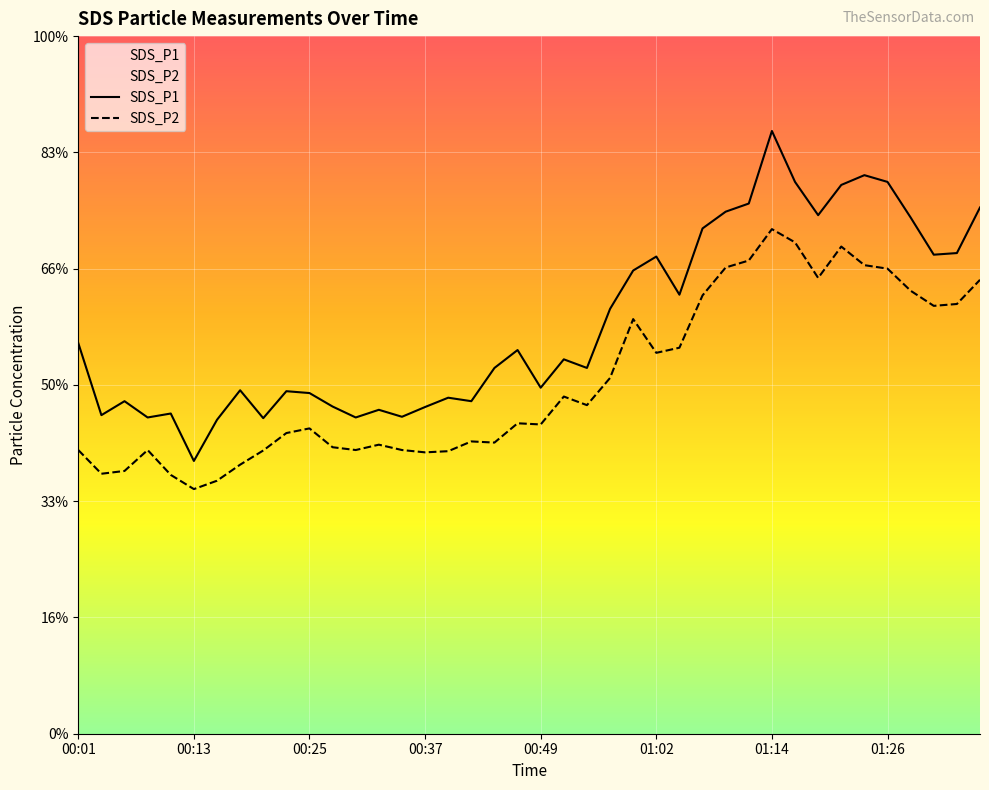

True or false: SDS_P1 and SDS_P2 cross at least once.

False